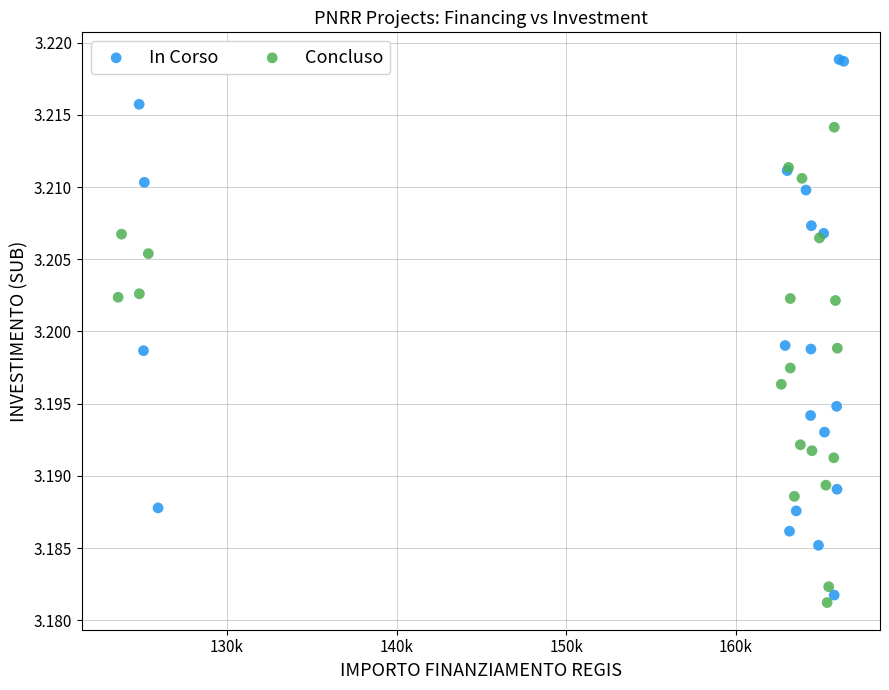

Which series reaches the maximum Y coordinate?

In Corso